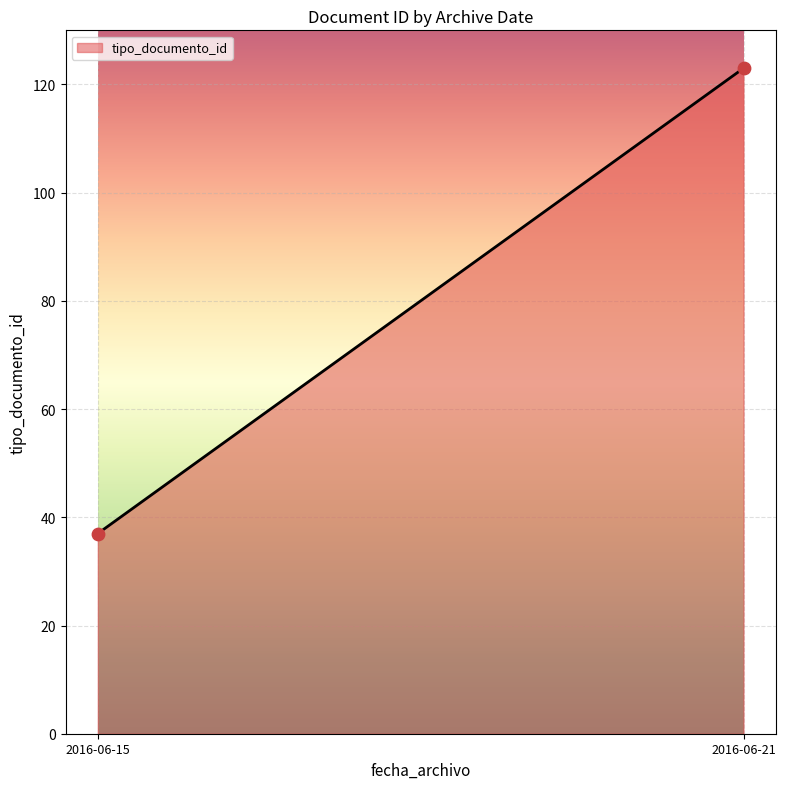

What is the range of Y values (max minus min)?

86